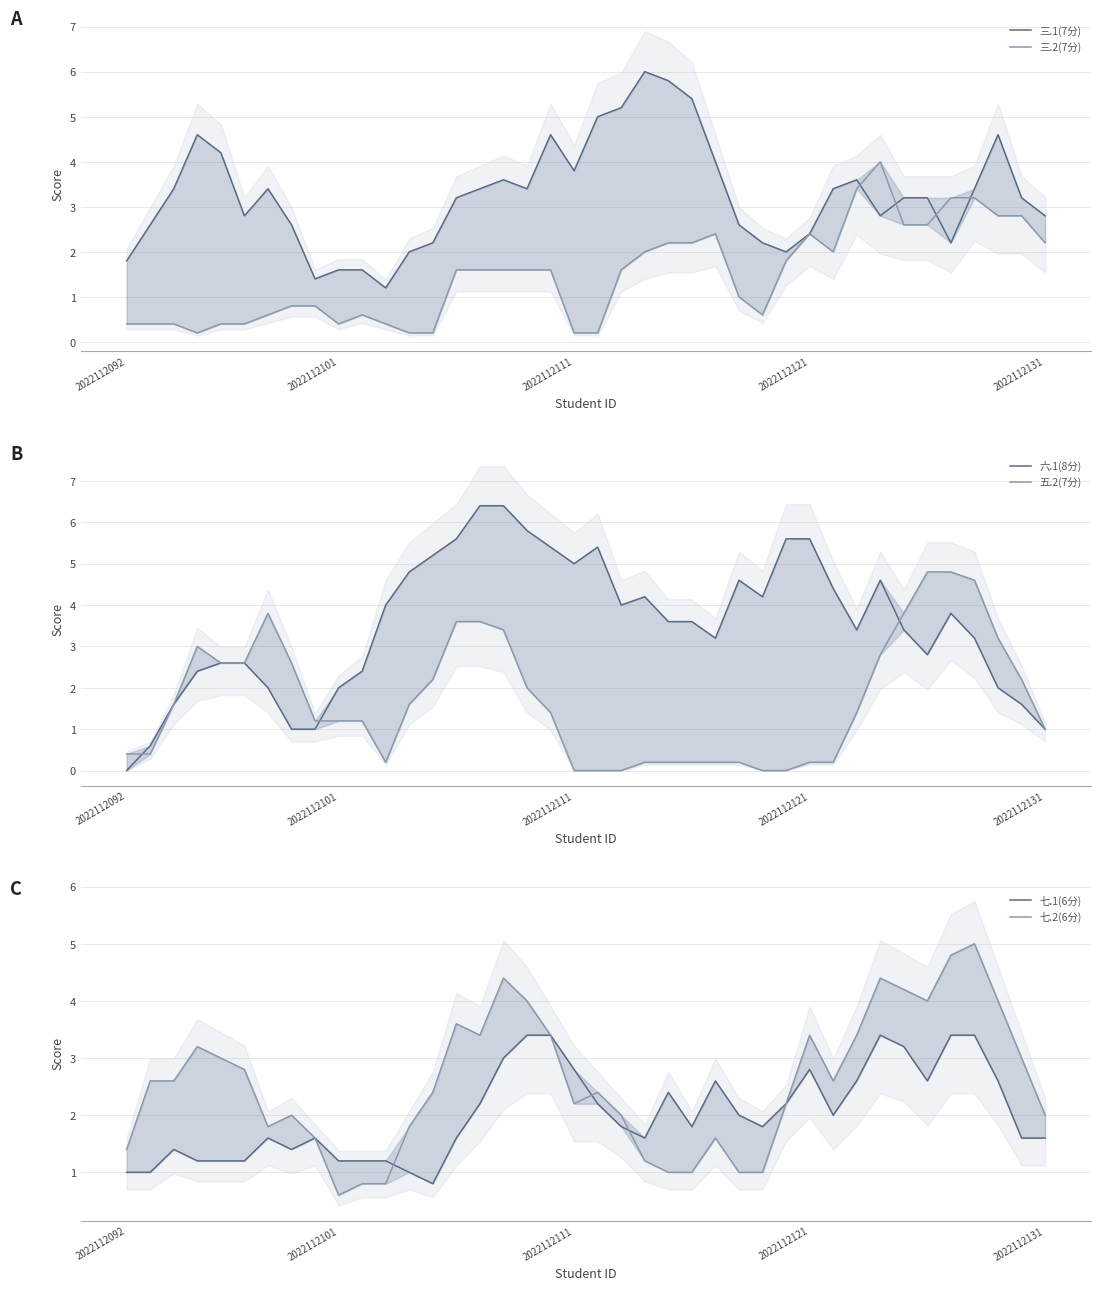

True or false: 七.1(6分) has more than 2 interior local peaks.

True